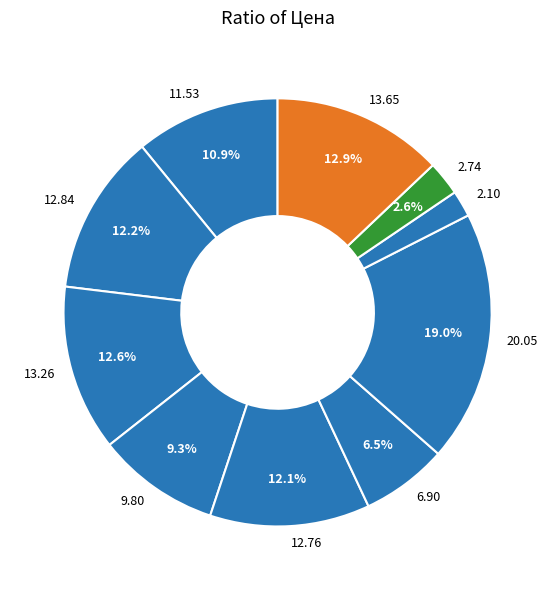

Approximately how many times larger is the value at 13.65 compared to 12.76?

1.1